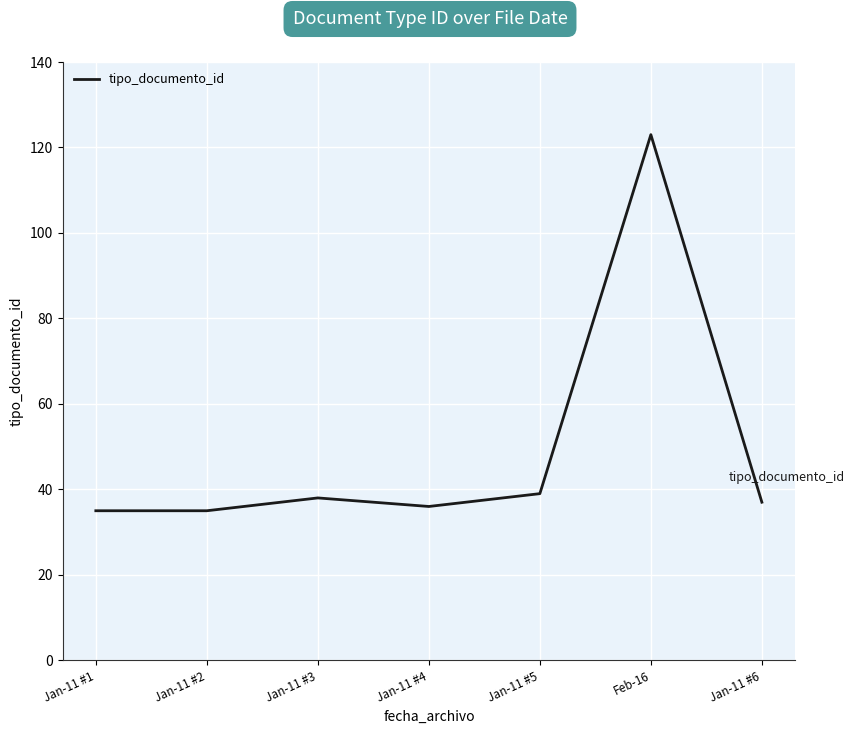

Which label corresponds to the largest value in the chart?

Feb-16